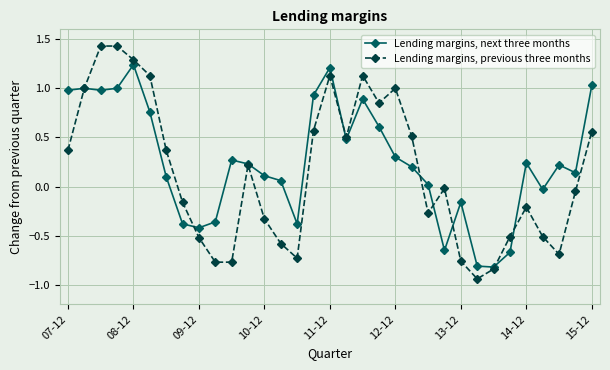

Which series has the largest range (max minus min)?

Lending margins, previous three months